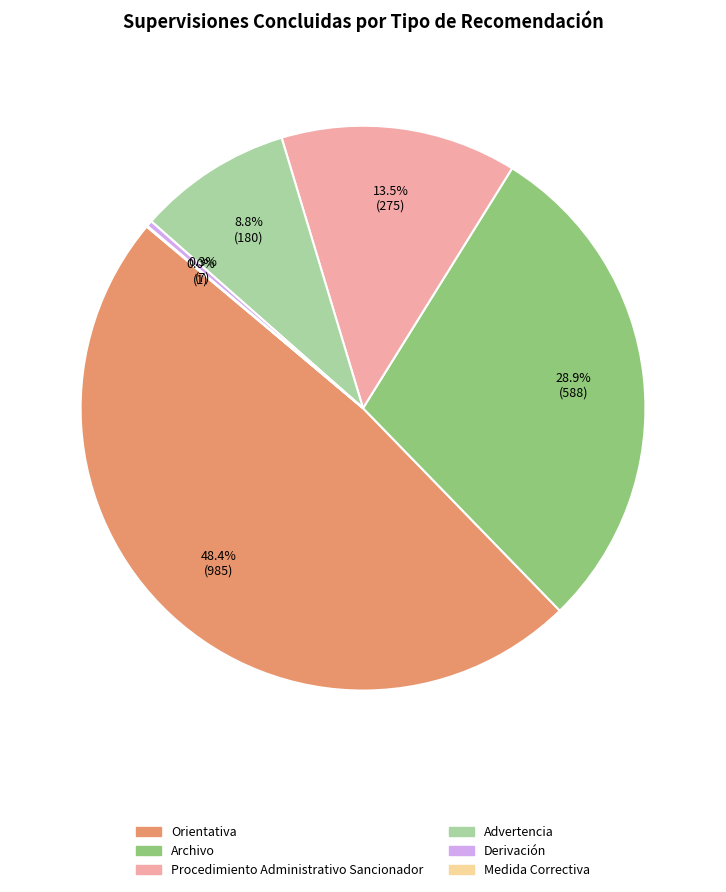

Is there a majority slice in this chart?

No